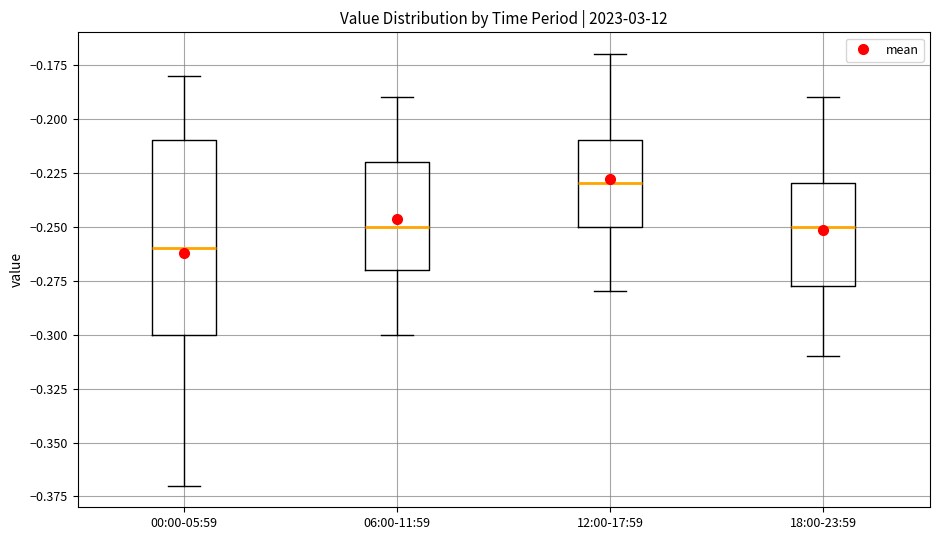

Comparing the boxes themselves (not the whiskers), which one is the tallest?

00:00-05:59